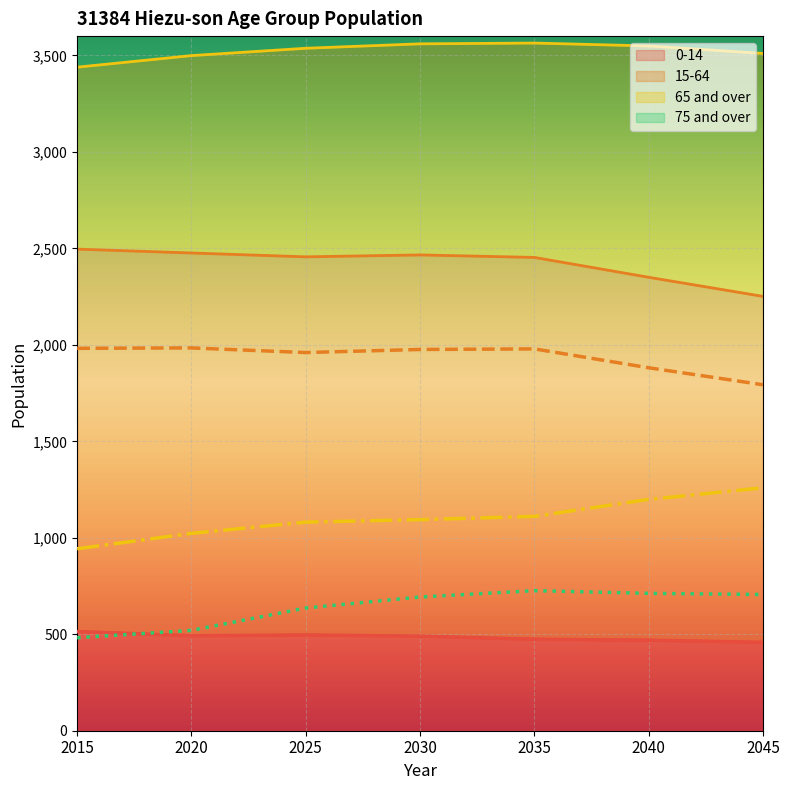

What is the value of the 0-14 point at the 7th from the left?

458